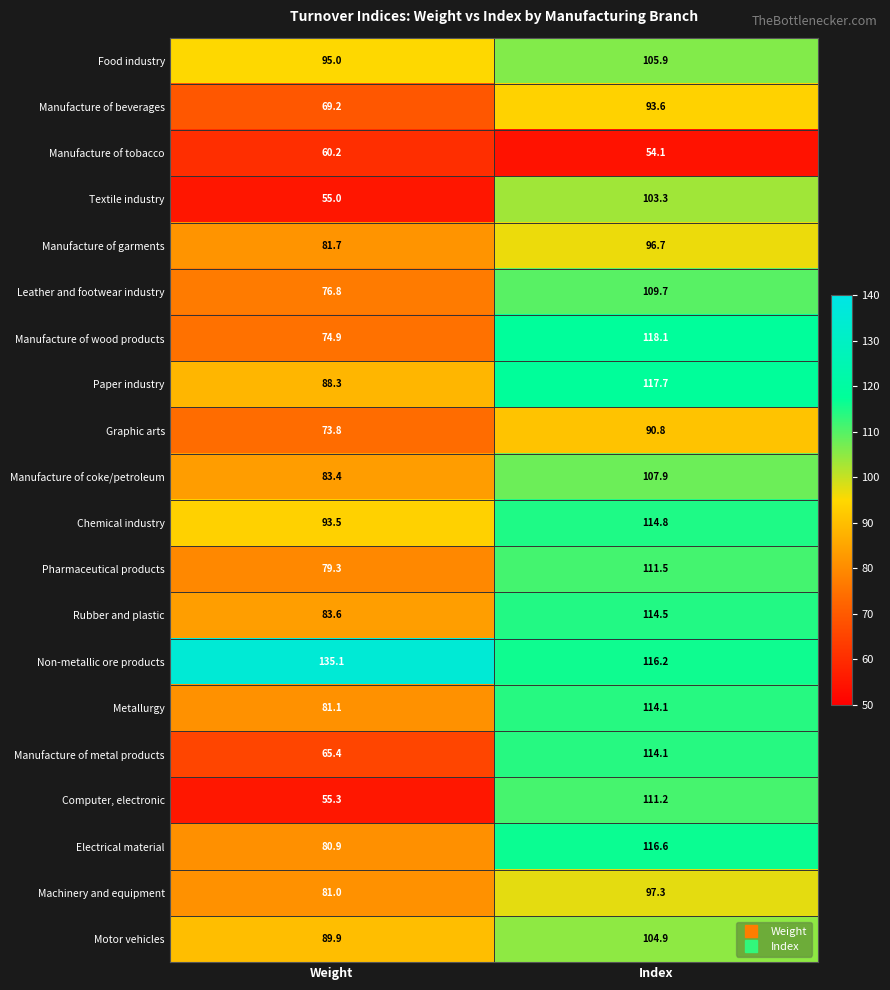

Where does the Leather and footwear industry series first go above 109?

Index